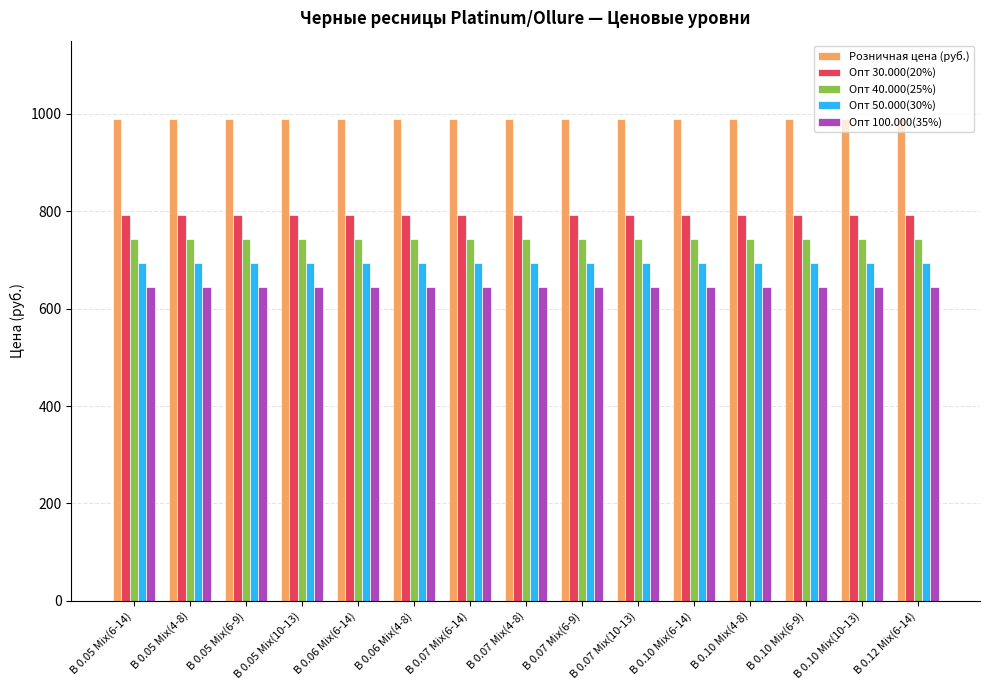

Is it true that Опт 30.000(20%) equals 1235.5 at В 0.05 Mix(4-8)?

False